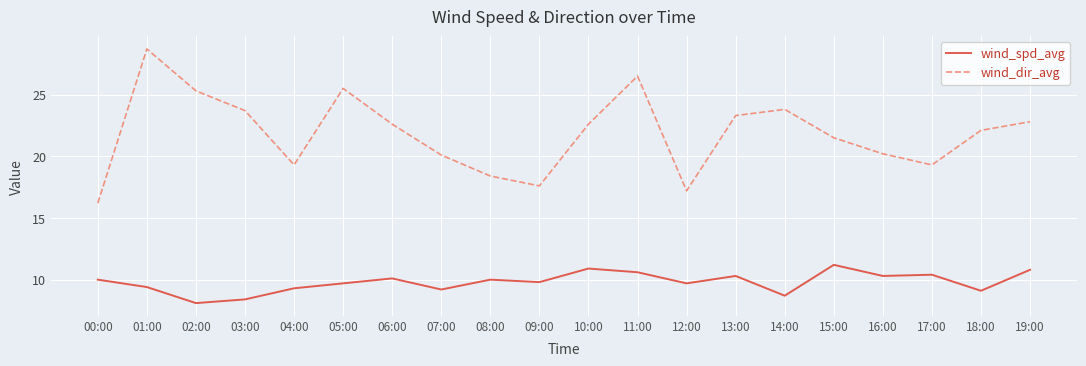

Between 11:00 and 14:00, which series saw the biggest shift?

wind_dir_avg